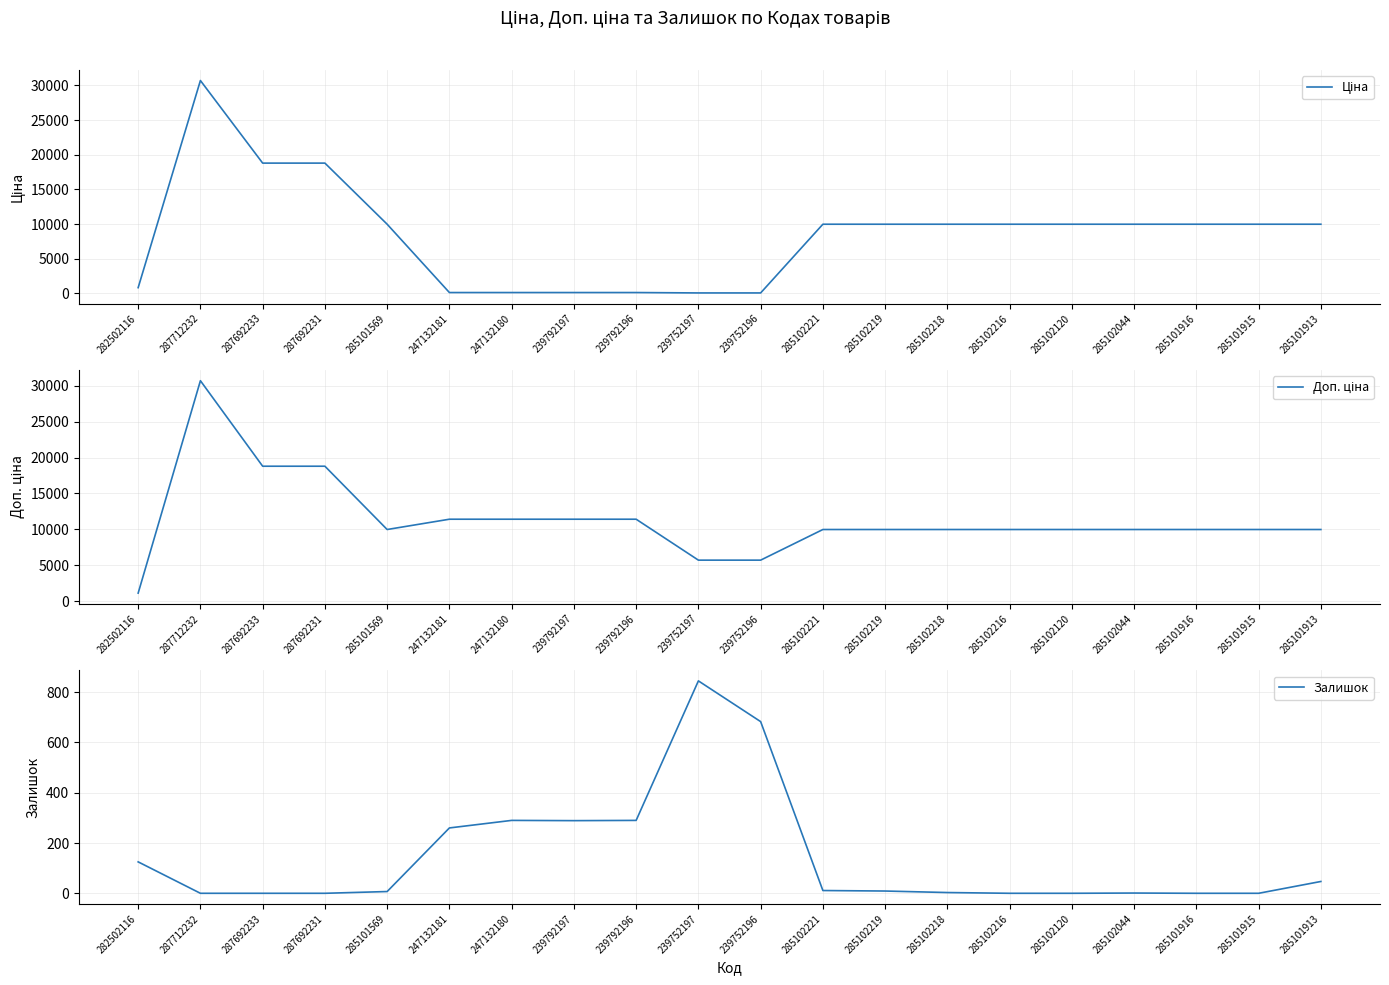

Reading left to right, what are all the values shown in this chart?

Ціна: 282502116=818.5	287712232=30717.1	287692233=18796.8	287692231=18796.8	285101569=9975.0	247132181=114.1	247132180=114.1	239792197=114.1	239792196=114.1	239752197=57.0	239752196=57.0	285102221=9975.0	285102219=9975.0	285102218=9975.0	285102216=9975.0	285102120=9975.0	285102044=9975.0	285101916=9975.0	285101915=9975.0	285101913=9975.0
Доп. ціна: 282502116=1109.2	287712232=30717.1	287692233=18796.8	287692231=18796.8	285101569=9975.0	247132181=11410.0	247132180=11410.0	239792197=11410.0	239792196=11410.0	239752197=5705.0	239752196=5705.0	285102221=9975.0	285102219=9975.0	285102218=9975.0	285102216=9975.0	285102120=9975.0	285102044=9975.0	285101916=9975.0	285101915=9975.0	285101913=9975.0
Залишок: 282502116=125.0	287712232=0.0	287692233=0.0	287692231=0.0	285101569=7.0	247132181=260.0	247132180=290.0	239792197=289.0	239792196=290.0	239752197=845.0	239752196=683.0	285102221=11.0	285102219=9.0	285102218=3.0	285102216=0.0	285102120=0.0	285102044=1.0	285101916=0.0	285101915=0.0	285101913=47.0